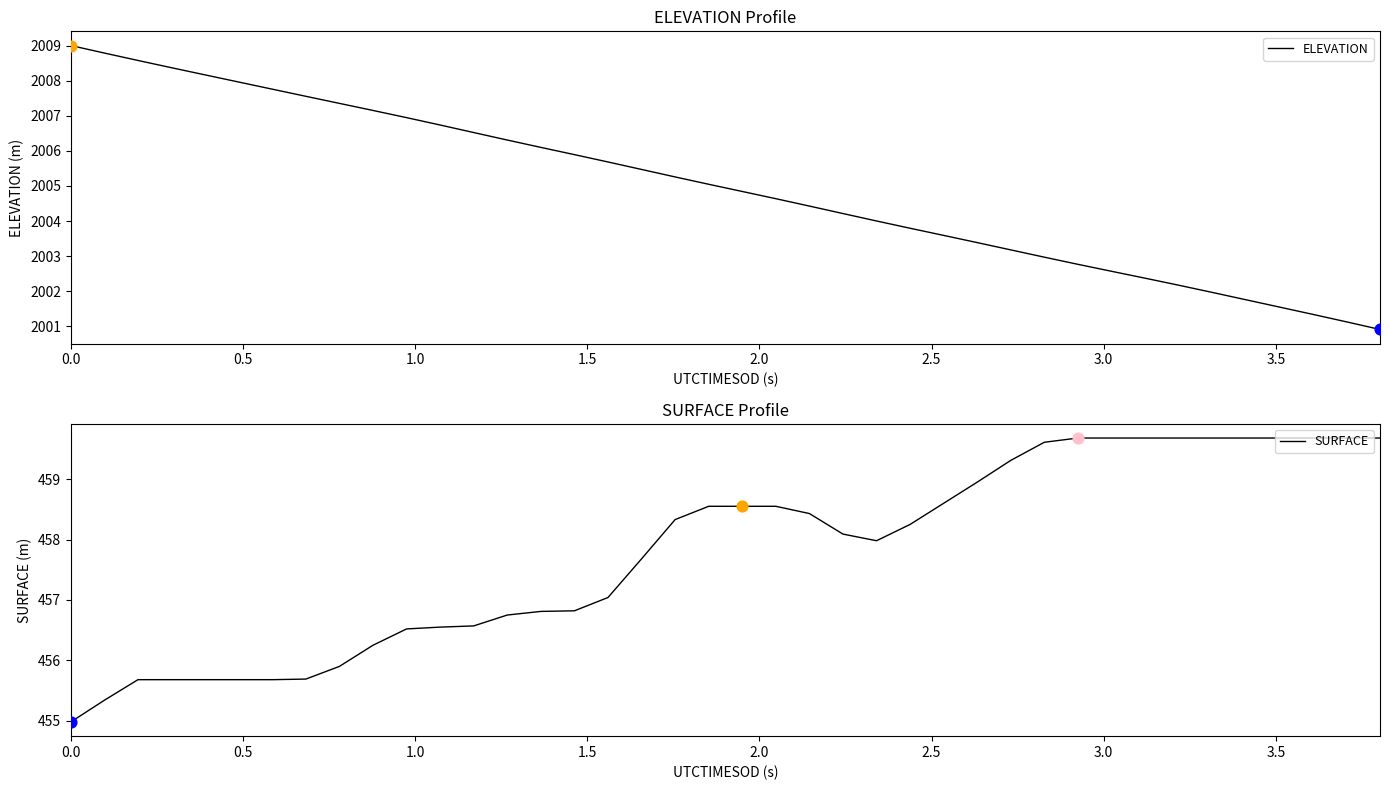

Which series contains the lowest Y value?

SURFACE